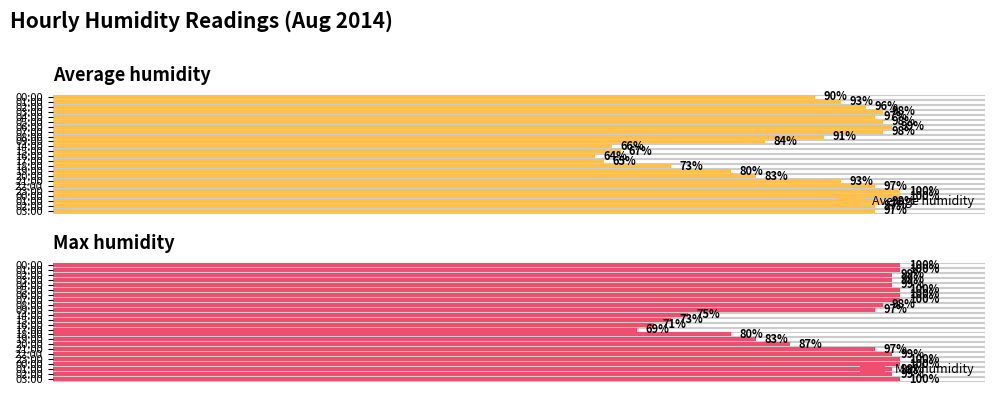

What is the difference between the highest and lowest values at 16:00?

7